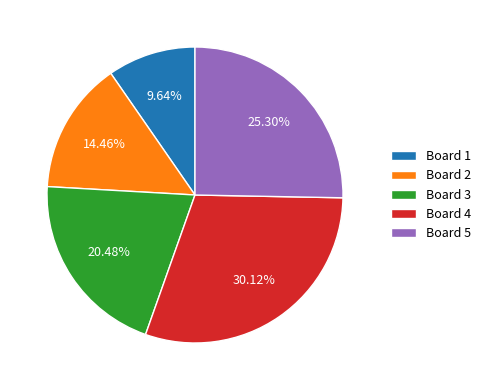

Rank the categories by value from highest to lowest.

Board 4, Board 5, Board 3, Board 2, Board 1